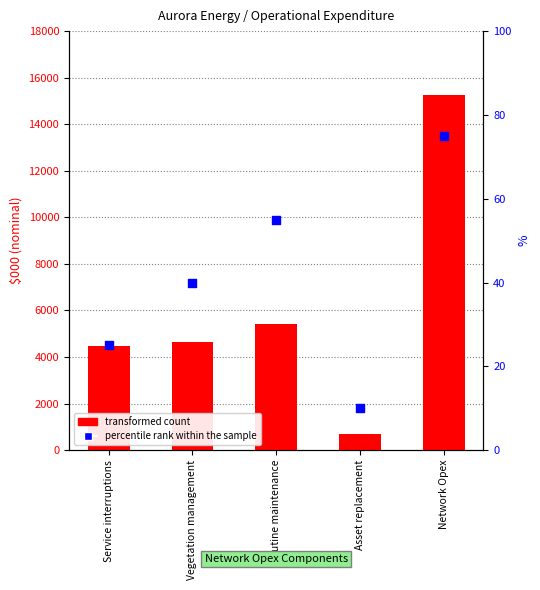

At how many categories does at least one series exceed 12600?

1